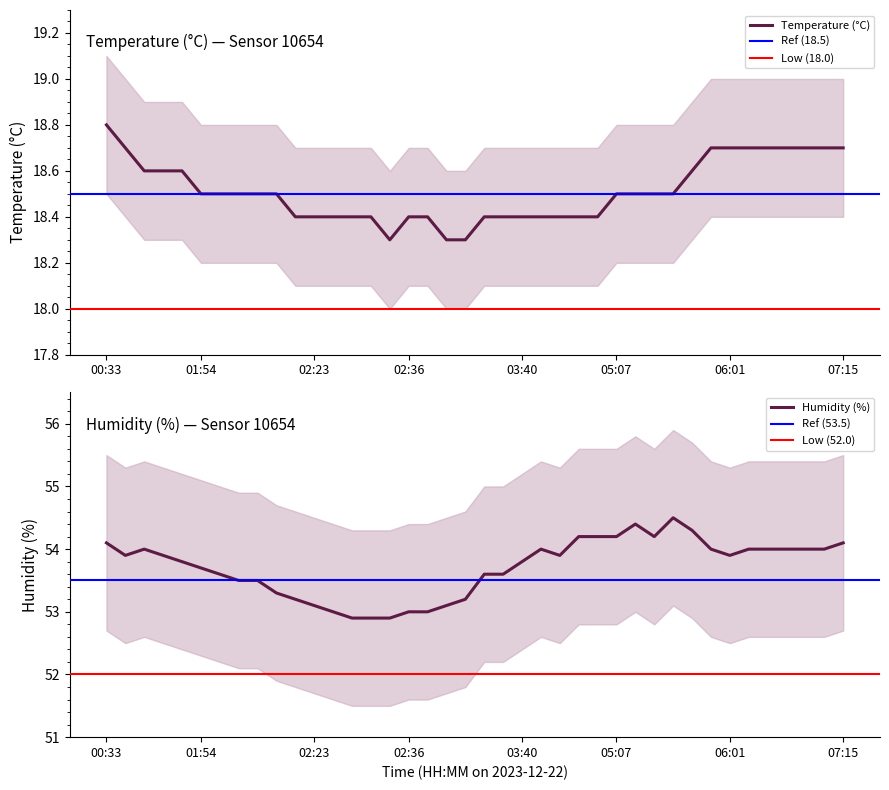

The temperature series shows 26.8 at 01:54. True or false?

False